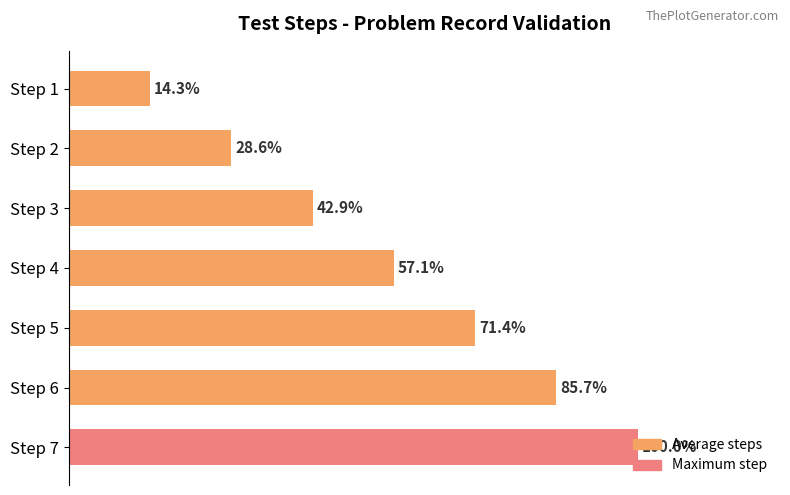

Are the bars horizontal?

Yes